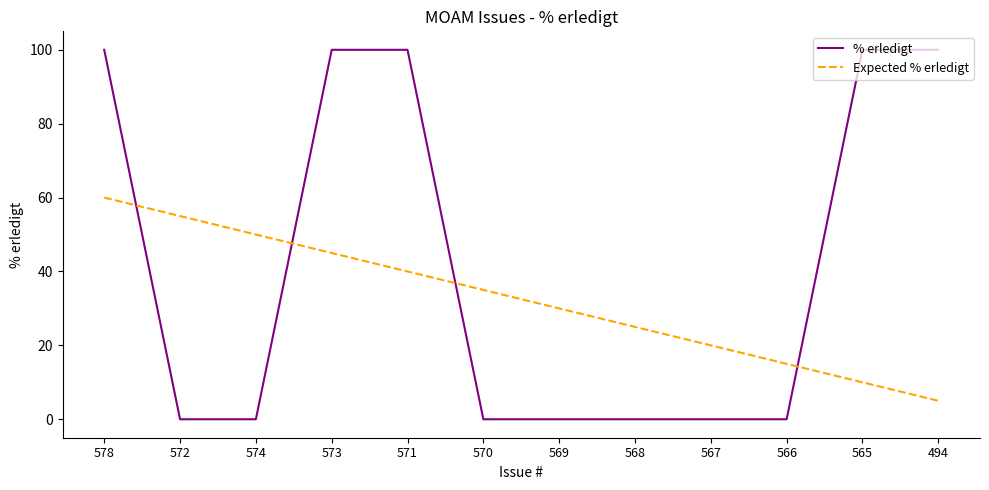

True or false: Expected % erledigt has more than 1 points higher than both neighbors.

False